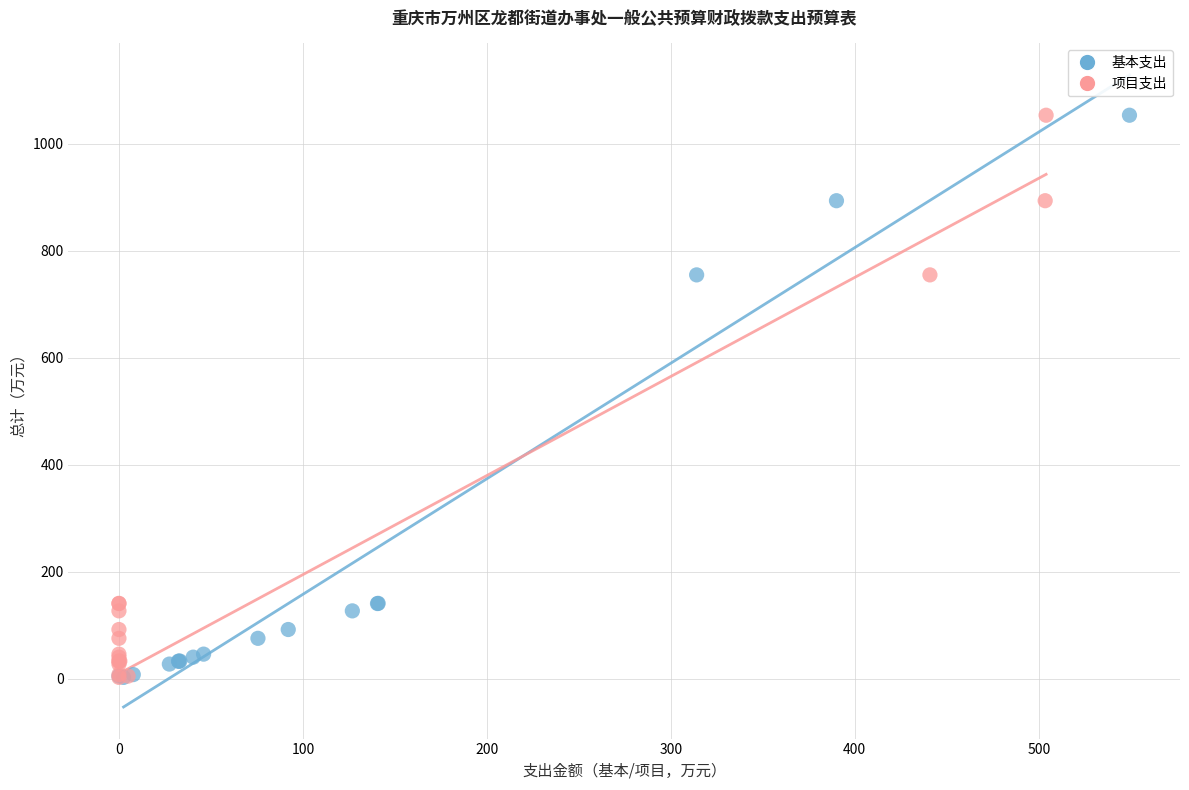

What are all the series names shown in the legend?

基本支出, 项目支出